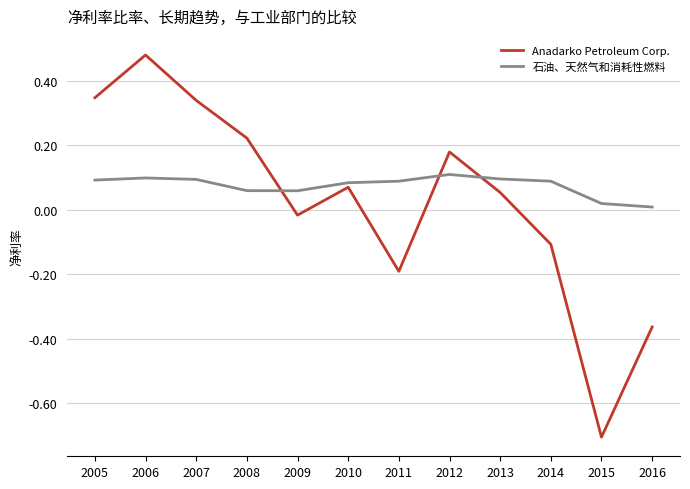

Which series has the widest spread of values?

Anadarko Petroleum Corp.